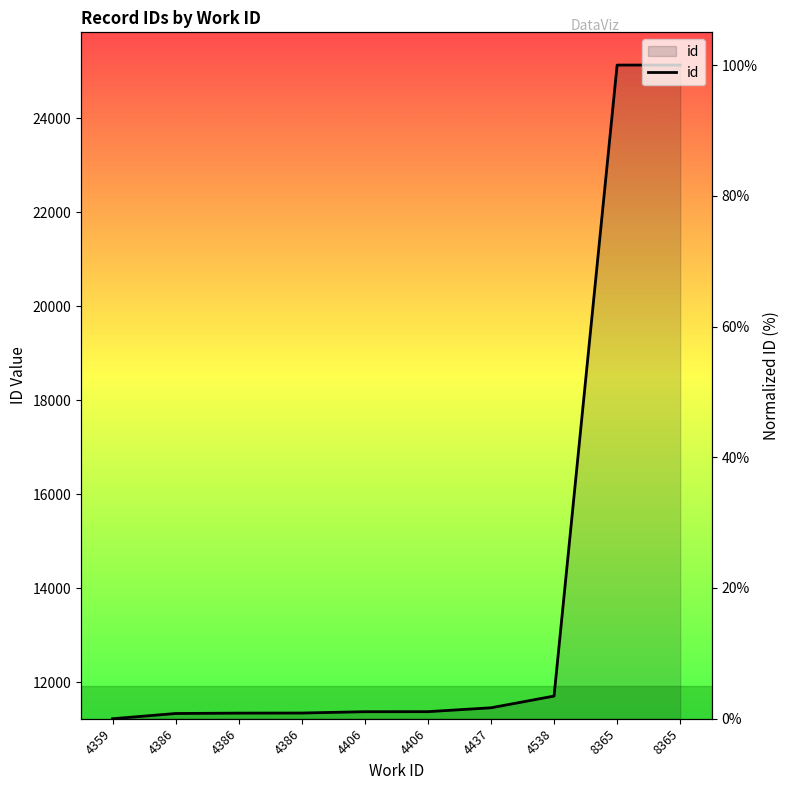

What is the sum of all values?

209.8